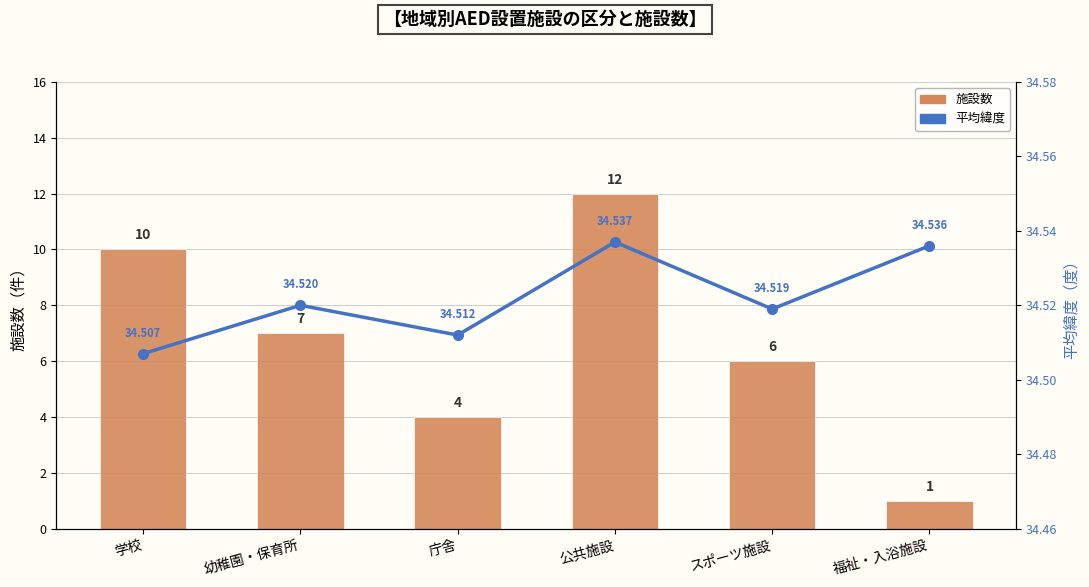

What is the lowest value of the 施設数 series?

1.0